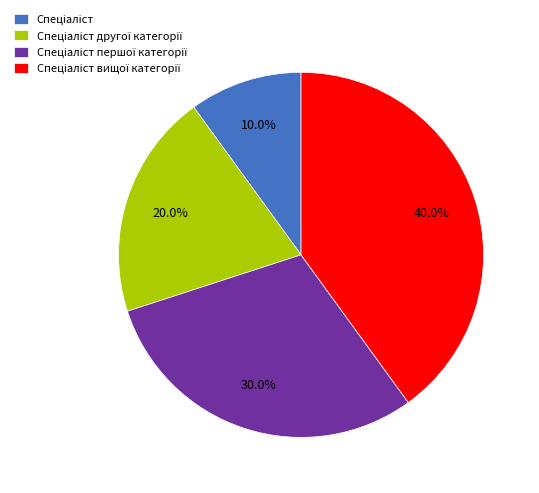

Does any single category account for the majority?

No